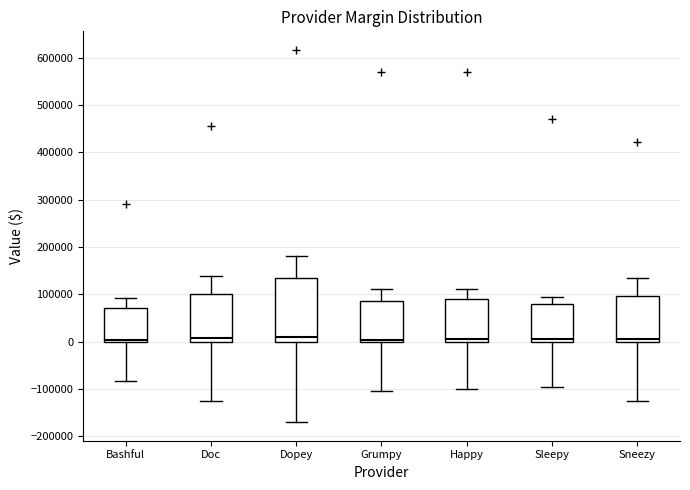

Reading left to right, read every box against the y-axis: the position of its median line, the range the box covers, and the ends of its whiskers. The values are not printed on the chart, so give them approximately, as read against the axis.

Bashful: median 0 (just above the box's lower edge), box 0 to 70000, whiskers -80000 to 90000
Doc: median 10000, box 0 to 100000, whiskers -120000 to 140000
Dopey: median 10000, box 0 to 130000, whiskers -170000 to 180000
Grumpy: median 0 (just above the box's lower edge), box 0 to 90000, whiskers -110000 to 110000
Happy: median 10000, box 0 to 90000, whiskers -100000 to 110000
Sleepy: median 10000, box 0 to 80000, whiskers -100000 to 90000
Sneezy: median 10000, box 0 to 100000, whiskers -120000 to 130000